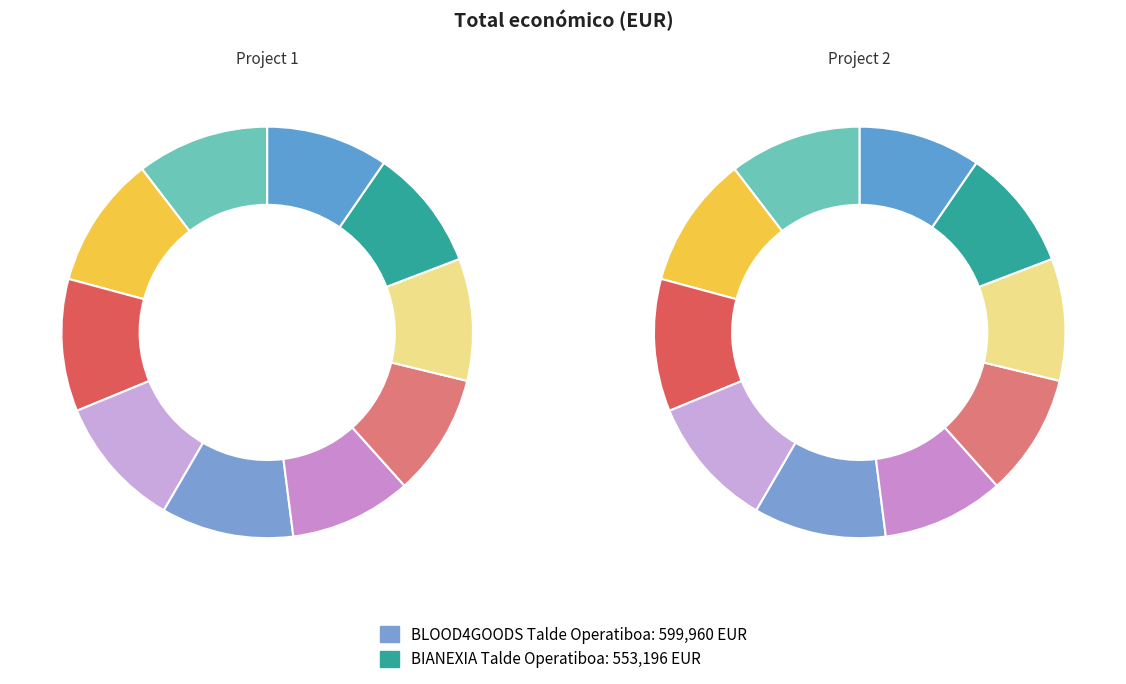

Which slice is the smallest?

BIANEXIA